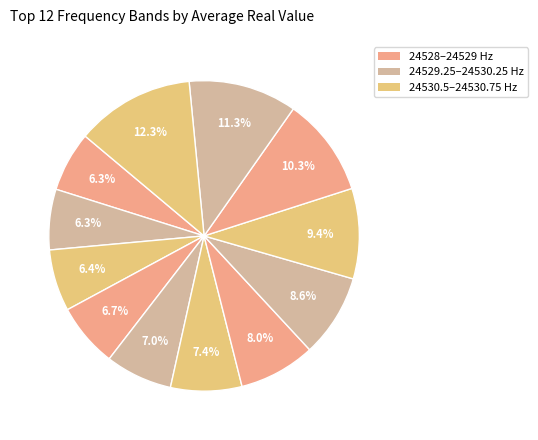

How many slices are in this pie chart?

12